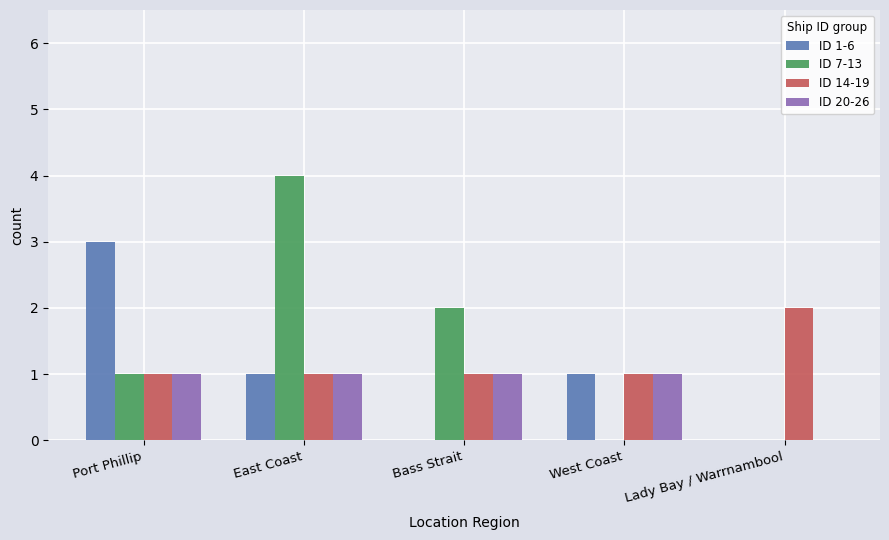

What is the average value of the ID 1-6 series?

1